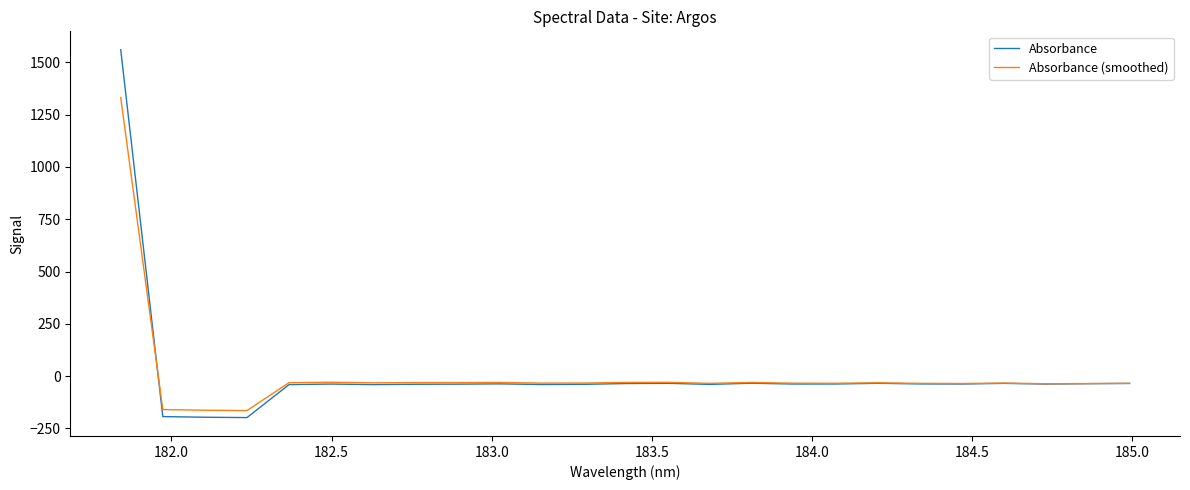

What is the smallest value displayed?

-197.9